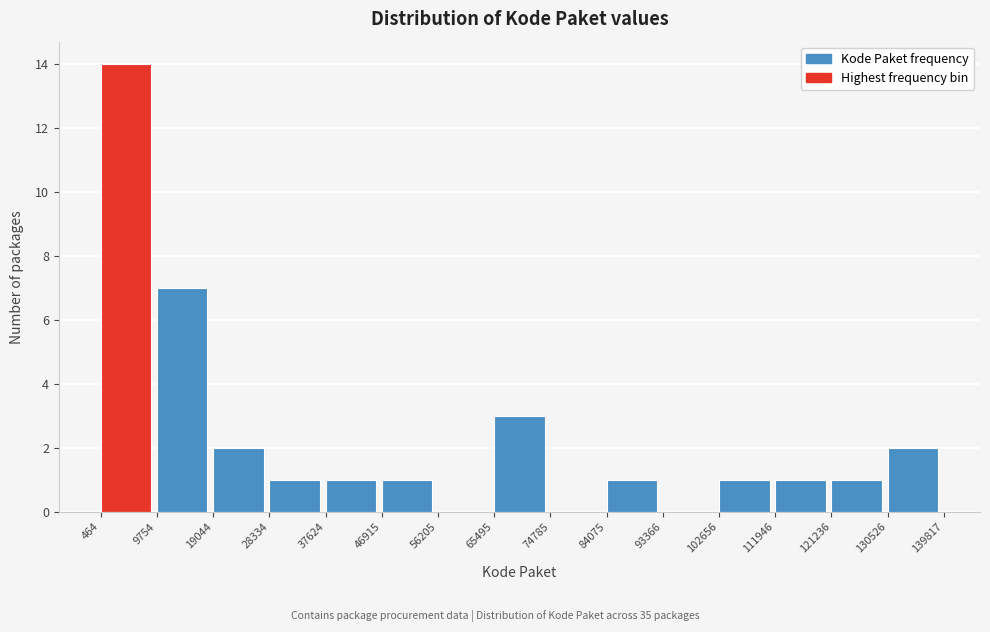

Reading left to right, transcribe this chart: for each bar, give the range it covers on the x-axis and its height. The values are not printed on the chart, so give them approximately, as read against the axis.

464 to 9754: 14
9754 to 19044: 7
19044 to 28334: 2
28334 to 37624: 1
37624 to 46915: 1
46915 to 56205: 1
56205 to 65495: 0
65495 to 74785: 3
74785 to 84075: 0
84075 to 93366: 1
93366 to 102656: 0
102656 to 111946: 1
111946 to 121236: 1
121236 to 130526: 1
130526 to 139817: 2